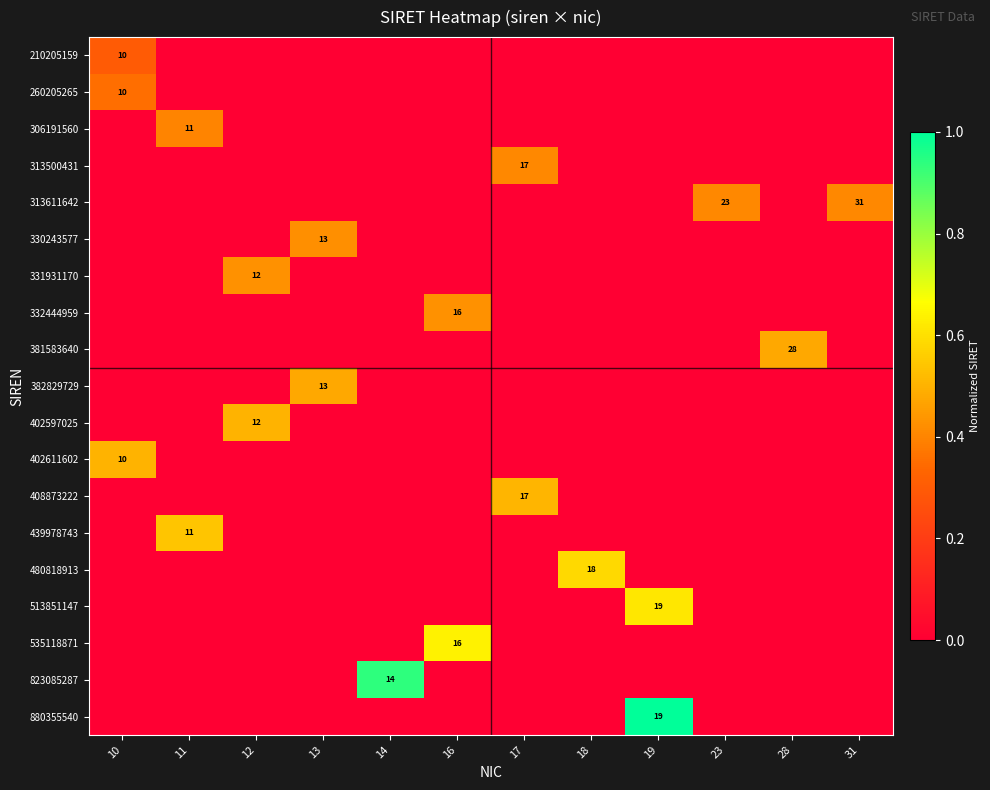

At how many categories does at least one series exceed 0?

12